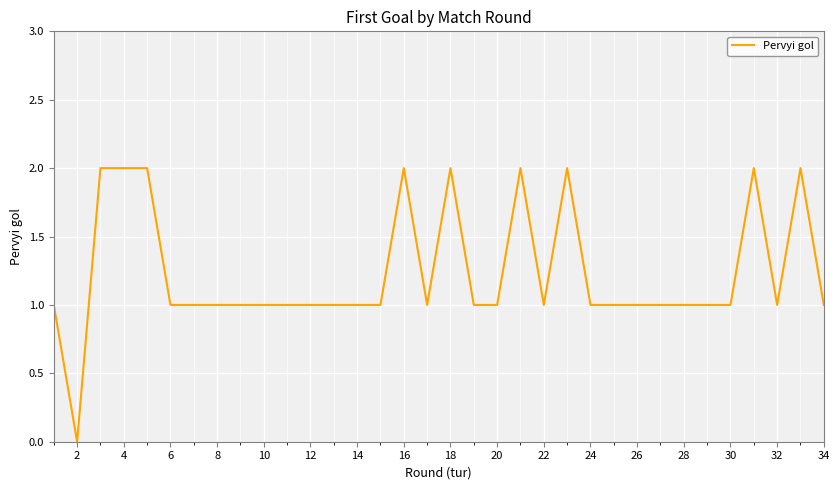

How many lines are shown in the chart?

1